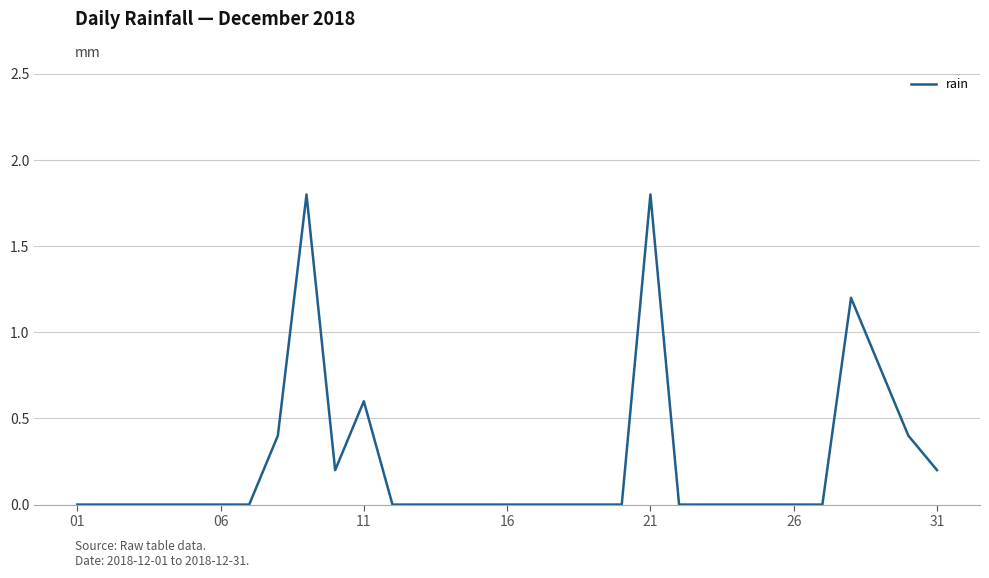

What is the maximum value shown in the chart?

1.8